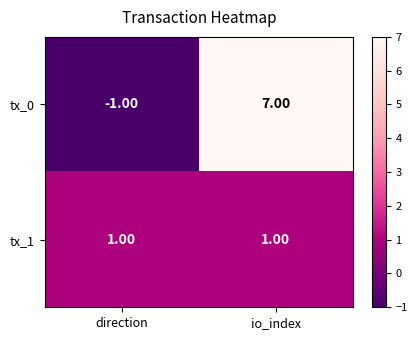

Count the number of data series in this chart.

2